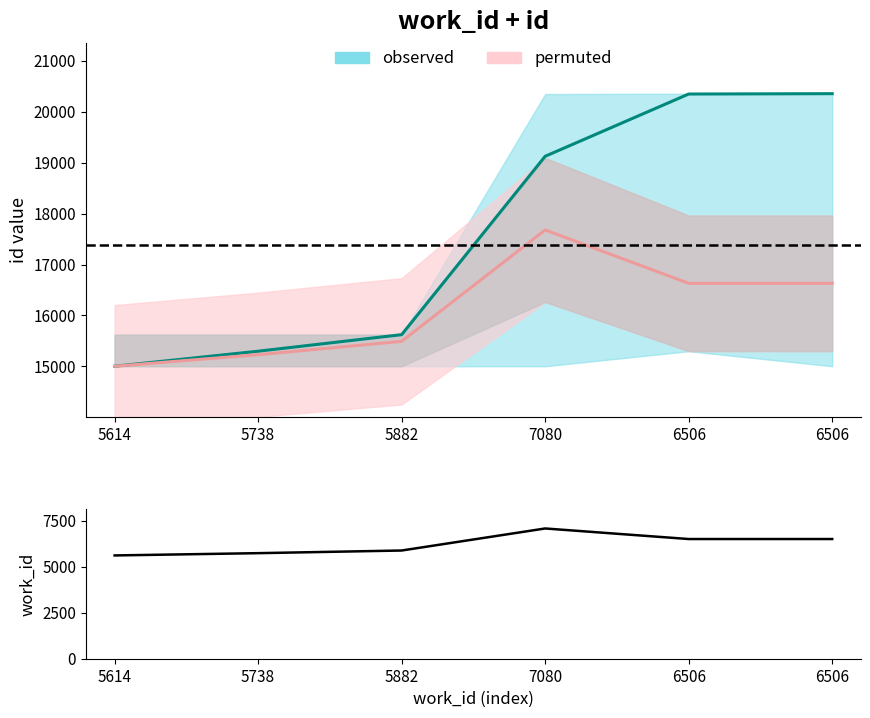

At which category does the data reach its first local peak?

7080